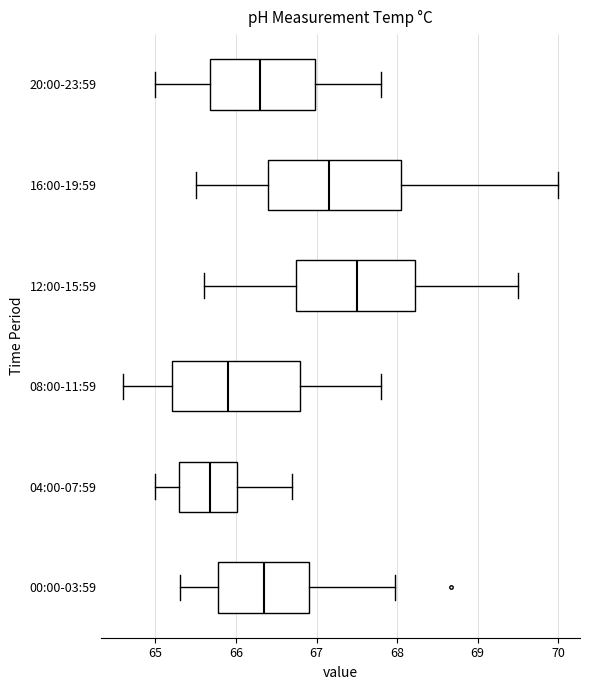

Reading bottom to top, read every box against the x-axis: the position of its median line, the range the box covers, and the ends of its whiskers. The values are not printed on the chart, so give them approximately, as read against the axis.

00:00-03:59: median 66.3, box 65.8 to 66.9, whiskers 65.3 to 68.0
04:00-07:59: median 65.7, box 65.3 to 66.0, whiskers 65.0 to 66.7
08:00-11:59: median 65.9, box 65.2 to 66.8, whiskers 64.6 to 67.8
12:00-15:59: median 67.5, box 66.8 to 68.2, whiskers 65.6 to 69.5
16:00-19:59: median 67.2, box 66.4 to 68.1, whiskers 65.5 to 70.0
20:00-23:59: median 66.3, box 65.7 to 67.0, whiskers 65.0 to 67.8